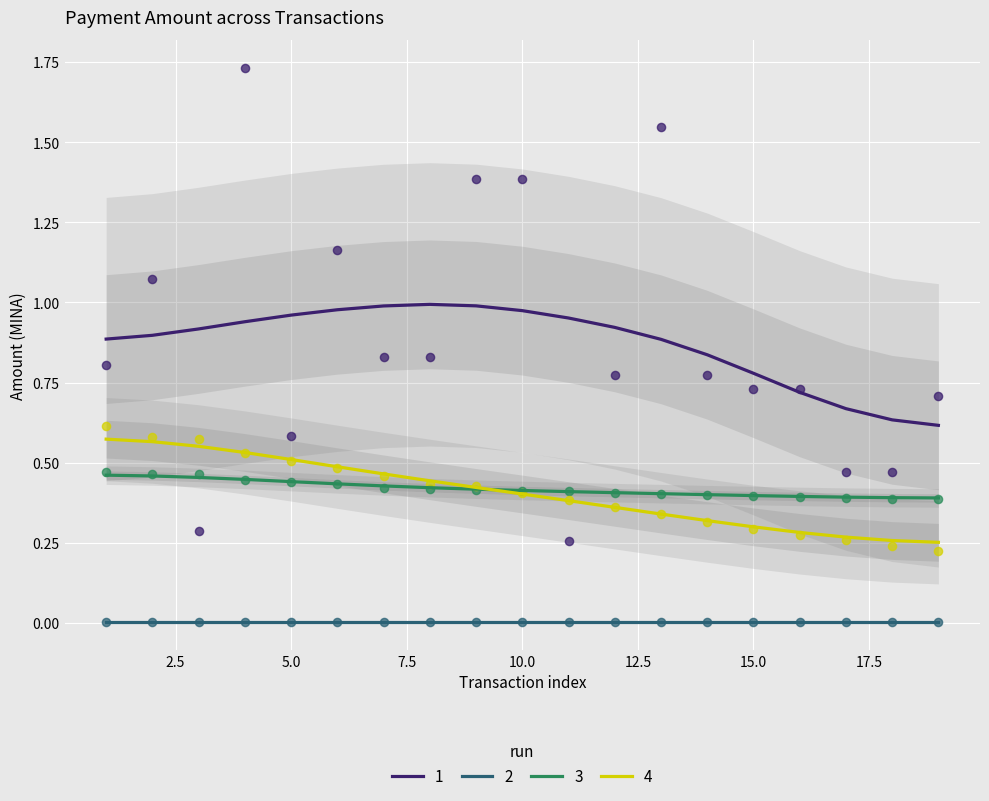

True or false: 2 and 3 intersect in this chart.

False